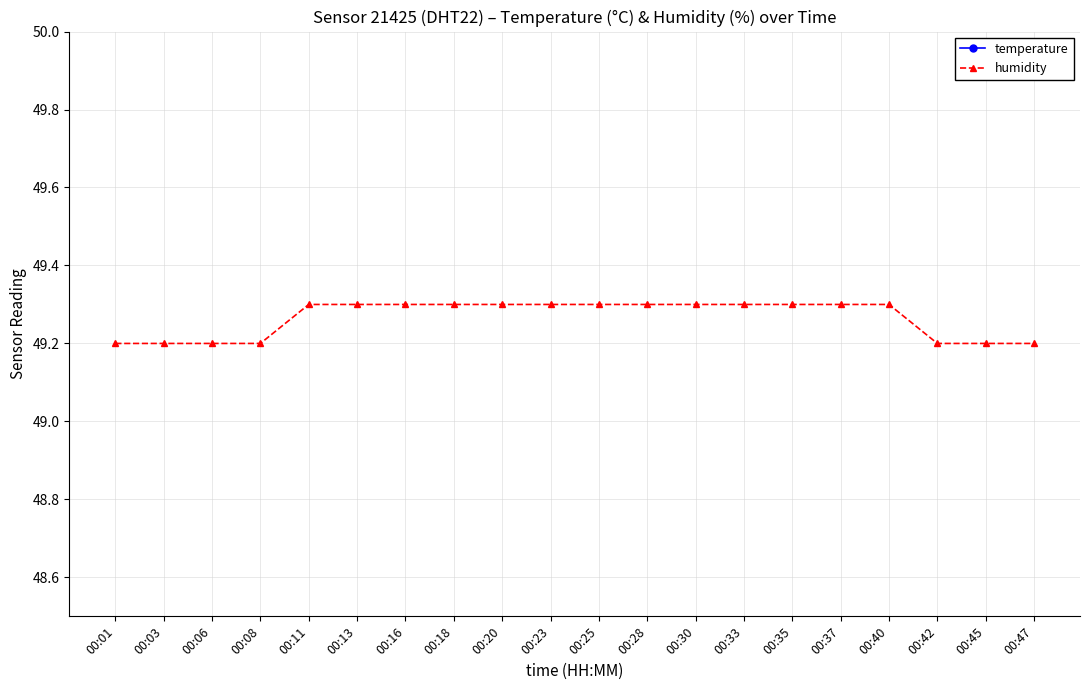

Which category has the highest value in the humidity series?

00:11